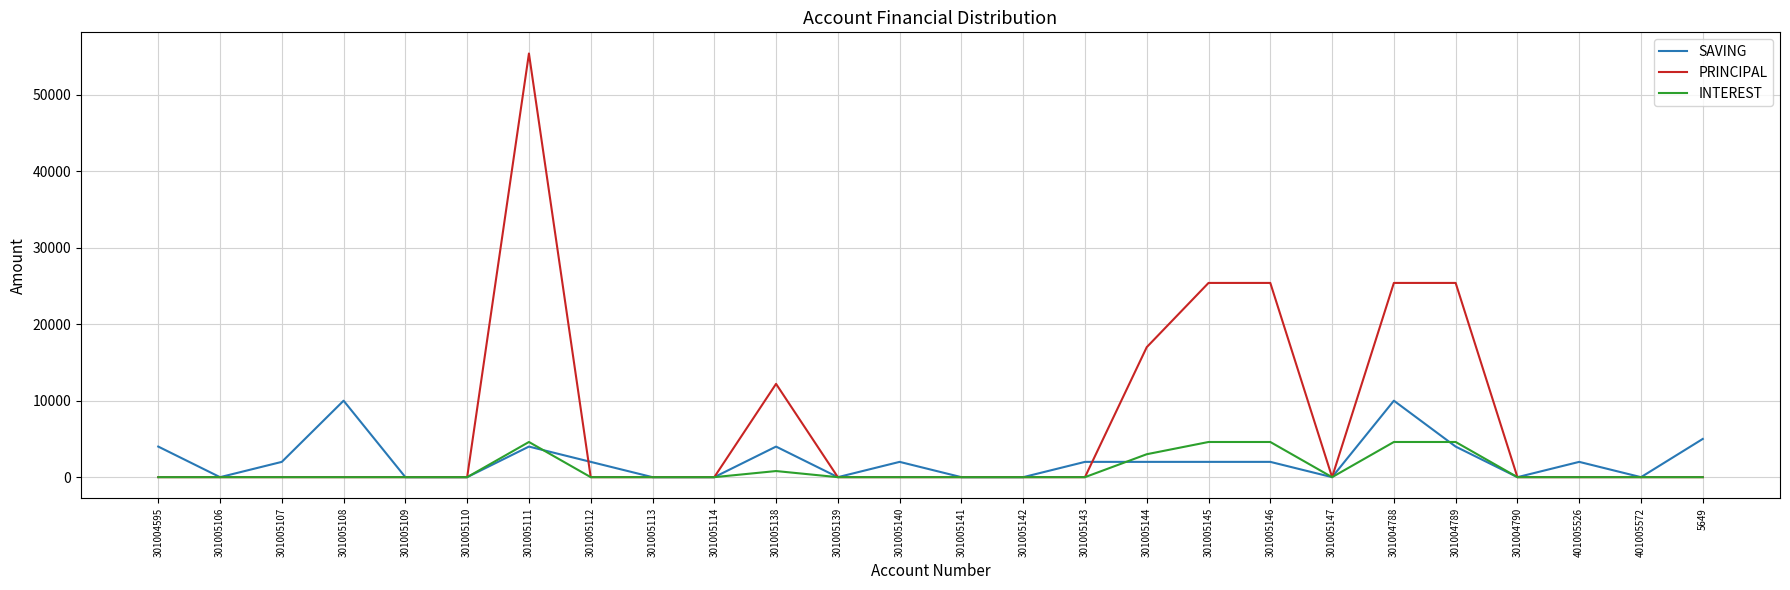

True or false: INTEREST has a value of 0 at 301005140.

True